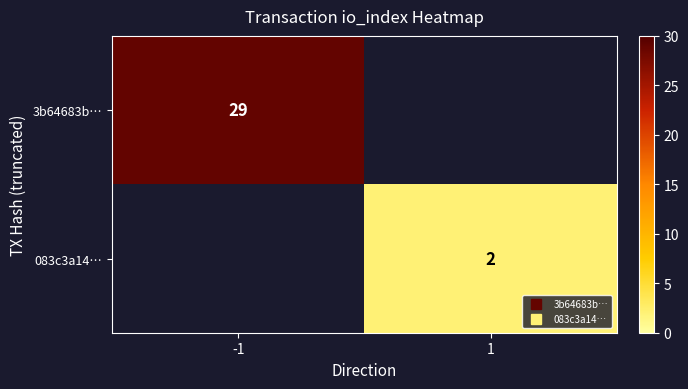

Rank the categories by 3b64683b… value from highest to lowest.

-1, 1